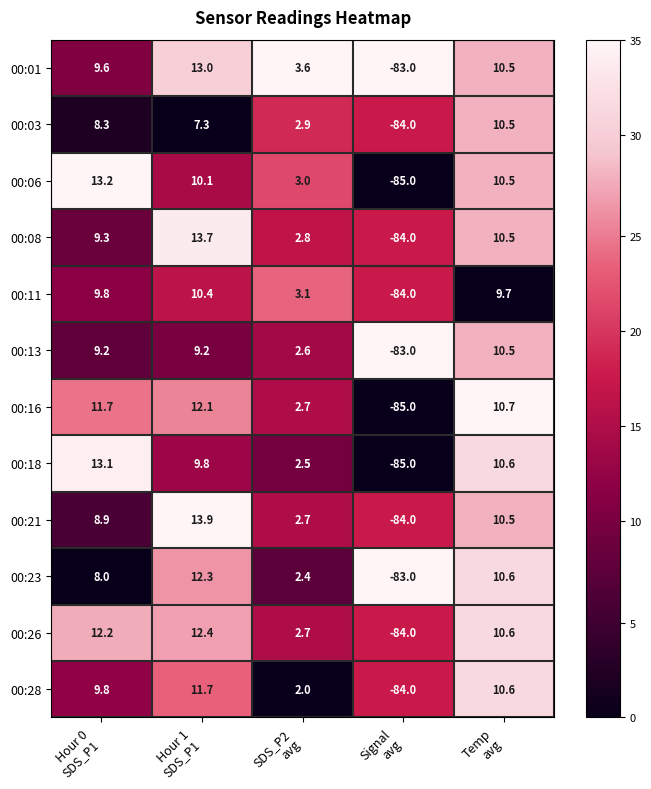

What is the minimum value shown in the chart?

-85.0